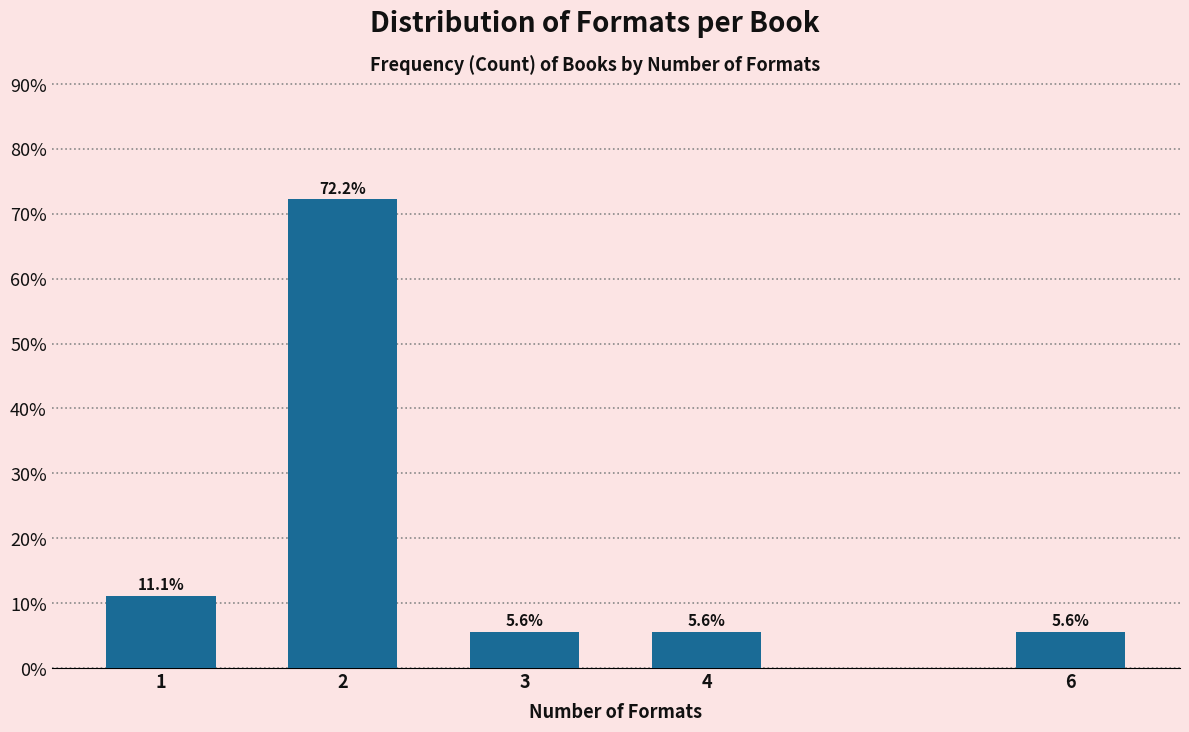

Reading left to right, extract all data points from this chart.

1=11.1	2=72.2	3=5.6	4=5.6	6=5.6